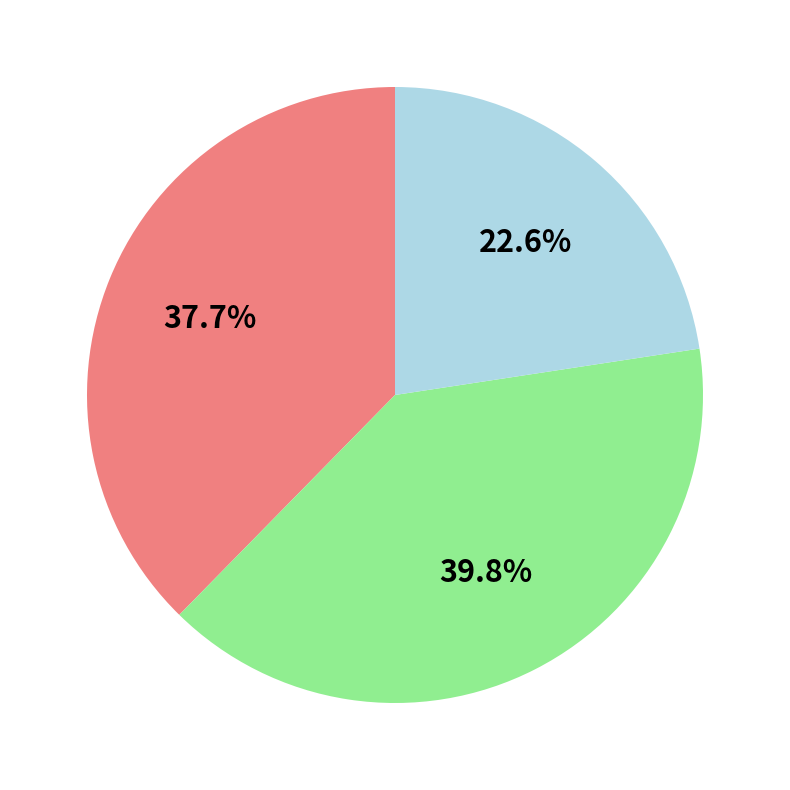

Does any single category account for the majority?

No